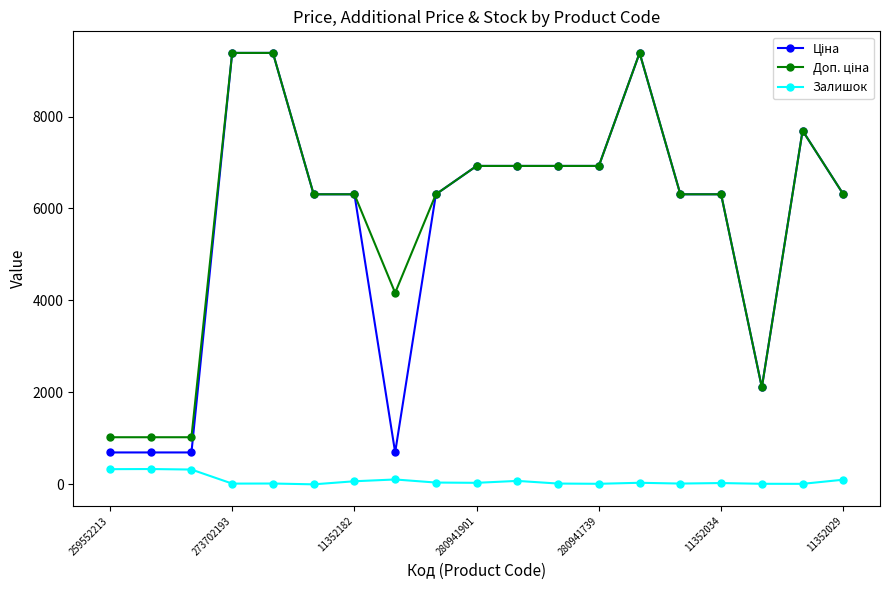

What is the maximum value for Залишок?

333.0